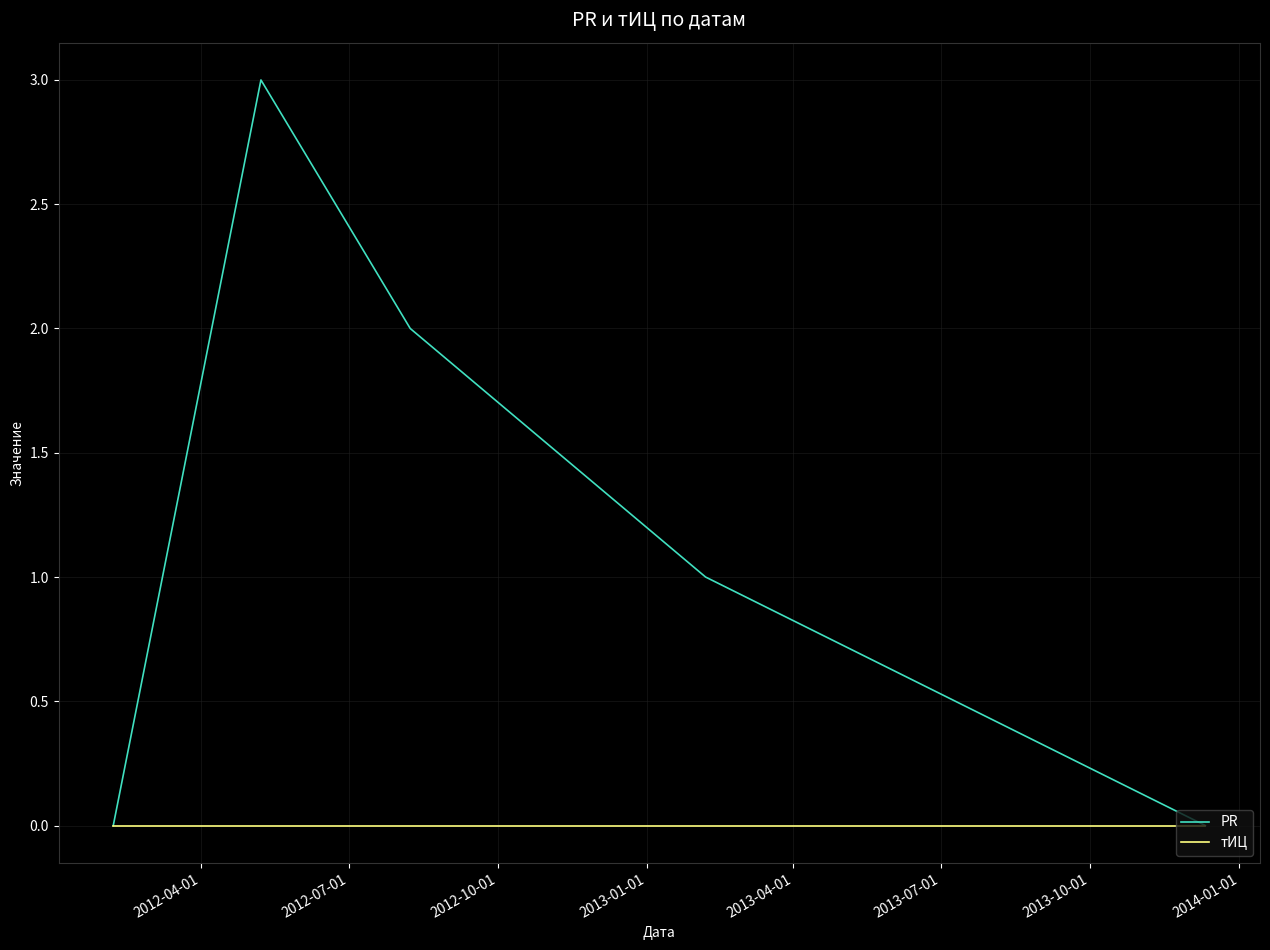

Which series has the largest total across all categories?

PR